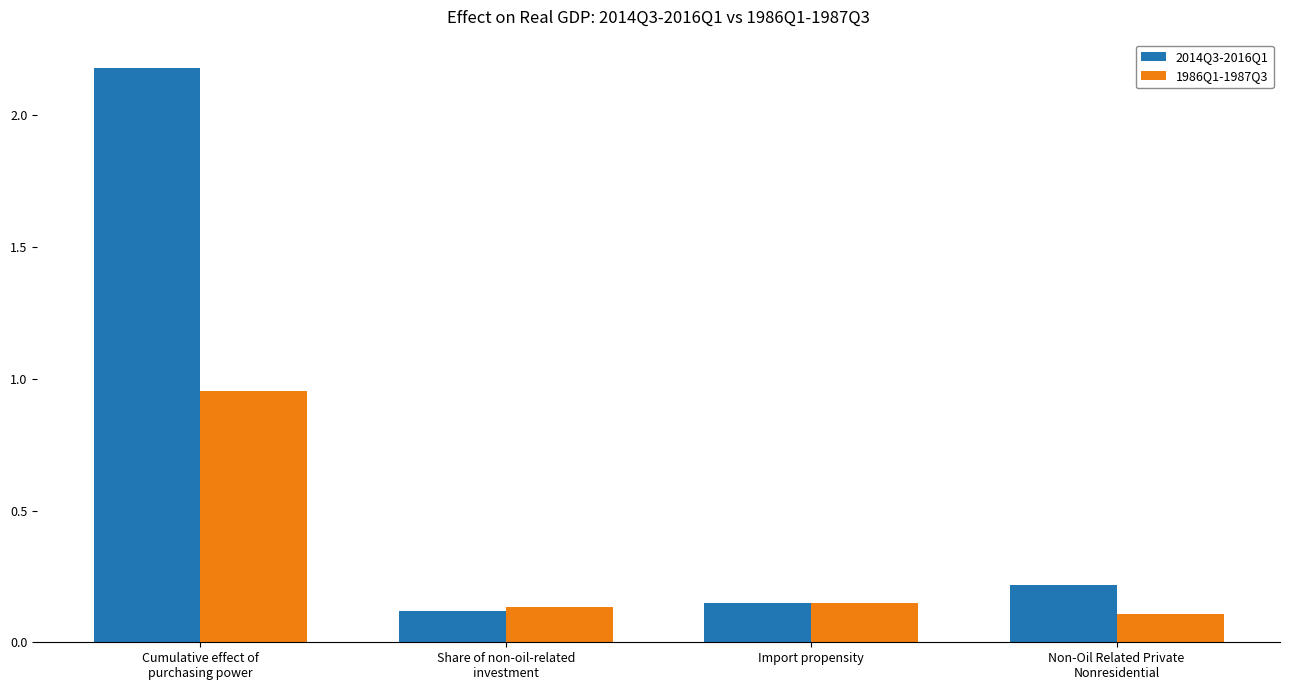

Rank the series by their average value, from lowest to highest.

1986Q1-1987Q3, 2014Q3-2016Q1